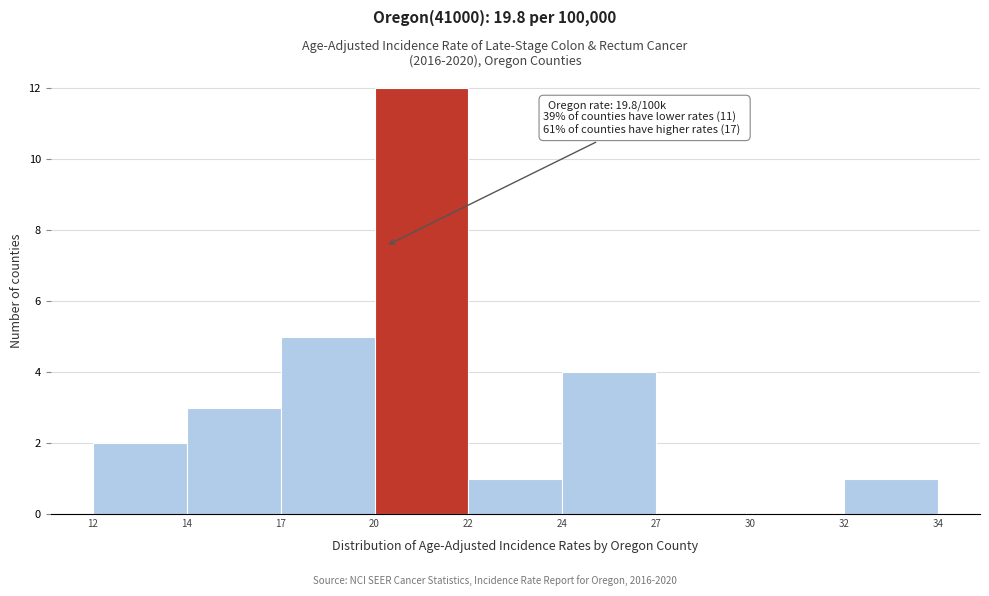

Reading left to right, list all the values displayed in this chart.

12=2	14=3	17=5	20=12	22=1	24=4	27=0	30=0	32=1